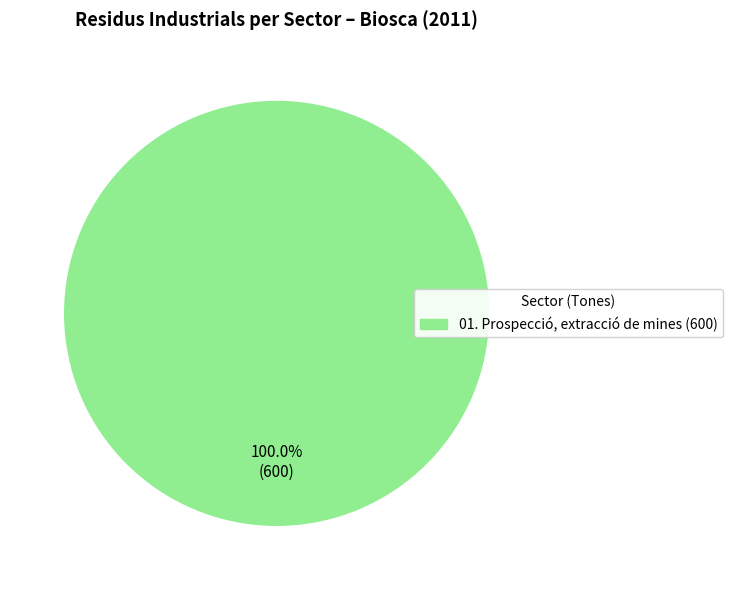

Does any single category account for the majority?

Yes